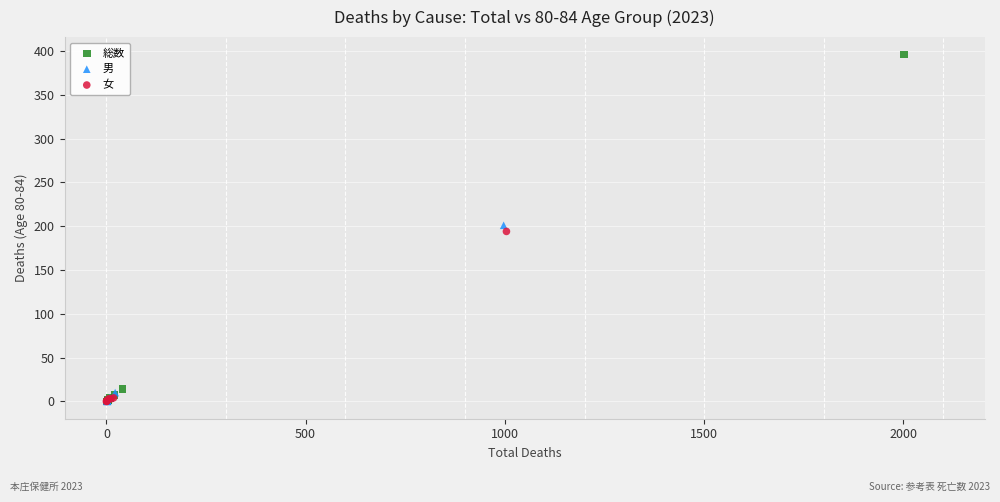

Which series reaches the maximum Y coordinate?

総数